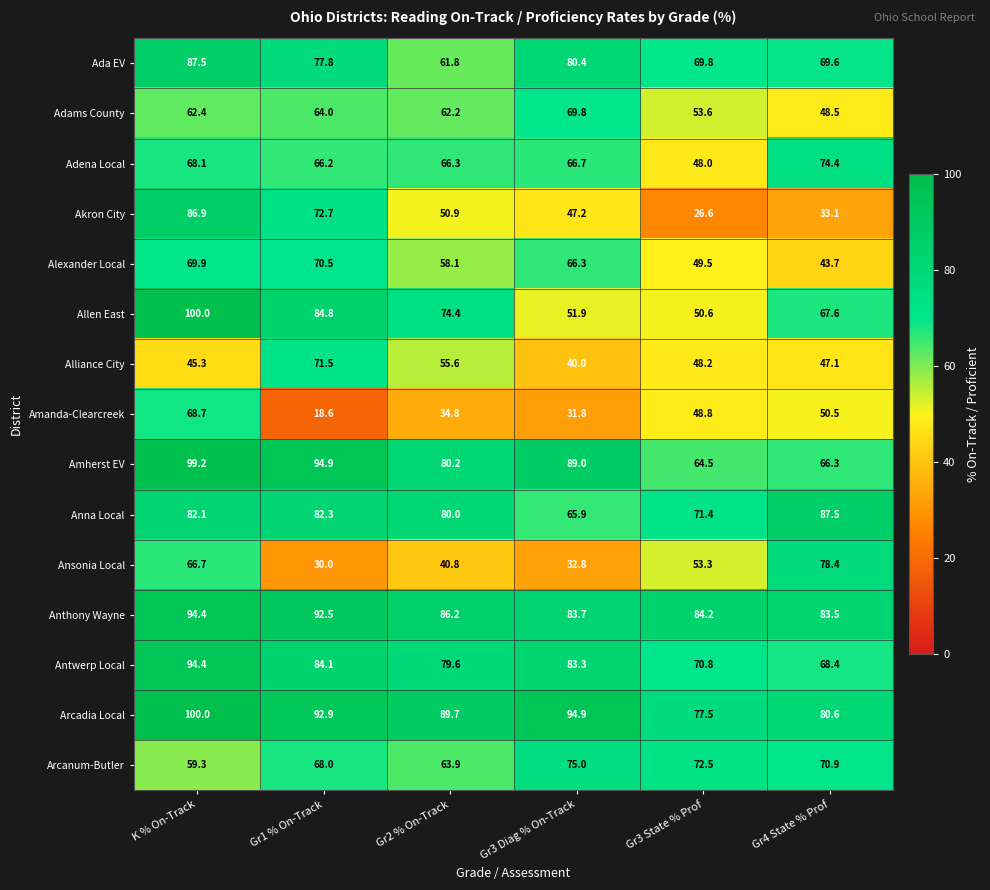

Rank the series at Gr3 State % Prof from lowest to highest value.

Akron City, Adena Local, Alliance City, Amanda-Clearcreek, Alexander Local, Allen East, Ansonia Local, Adams County, Amherst EV, Ada EV, Antwerp Local, Anna Local, Arcanum-Butler, Arcadia Local, Anthony Wayne